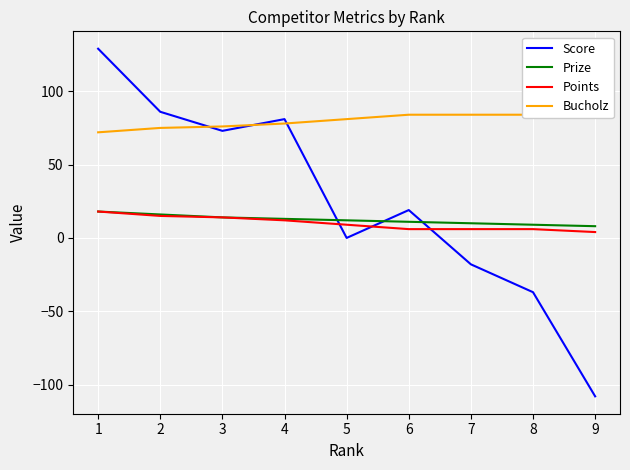

What is the difference between the maximum and minimum values in the Bucholz series?

14